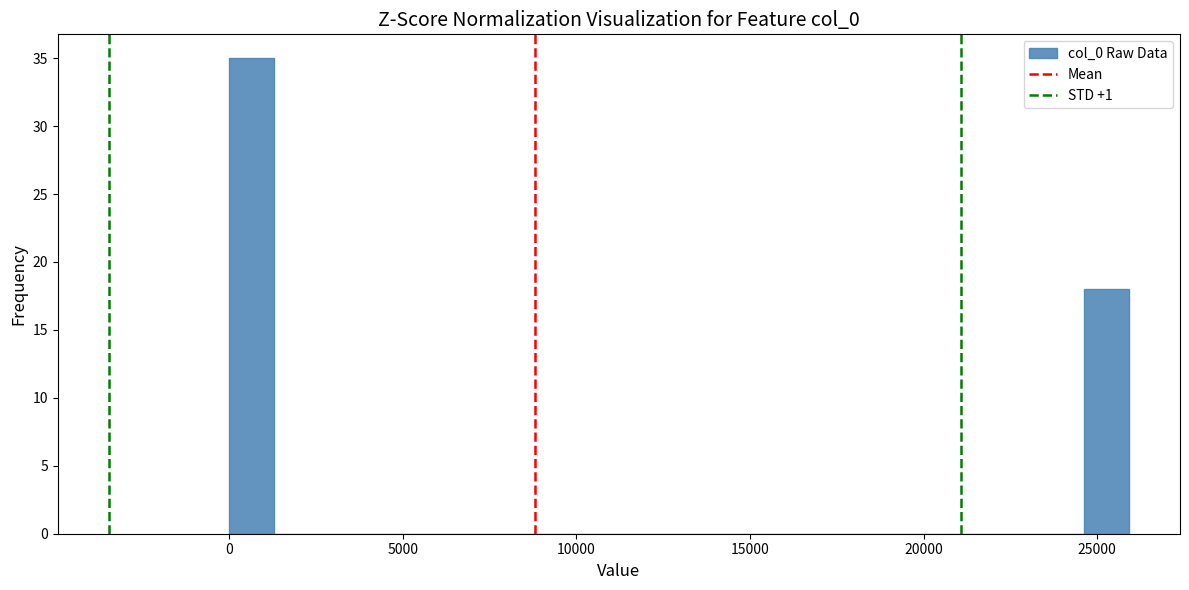

Read against the x-axis, roughly where is the centre of the tallest bar?

500